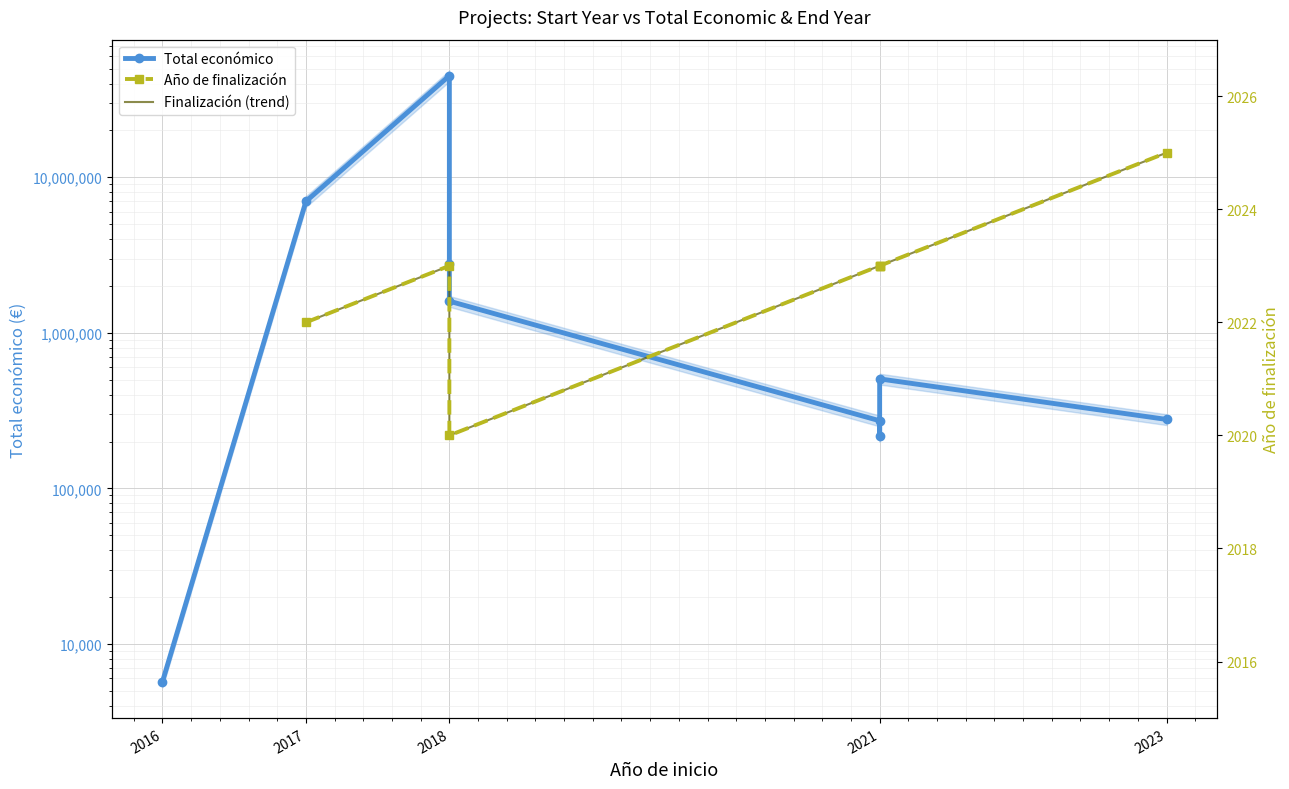

What is the difference between the values at 2021 and 2018?

44493480